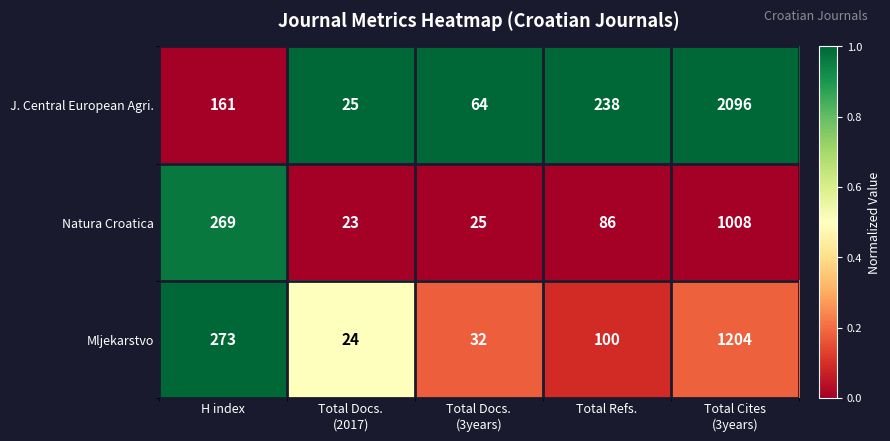

Between H index and Total Refs., which series saw the biggest shift?

Natura Croatica